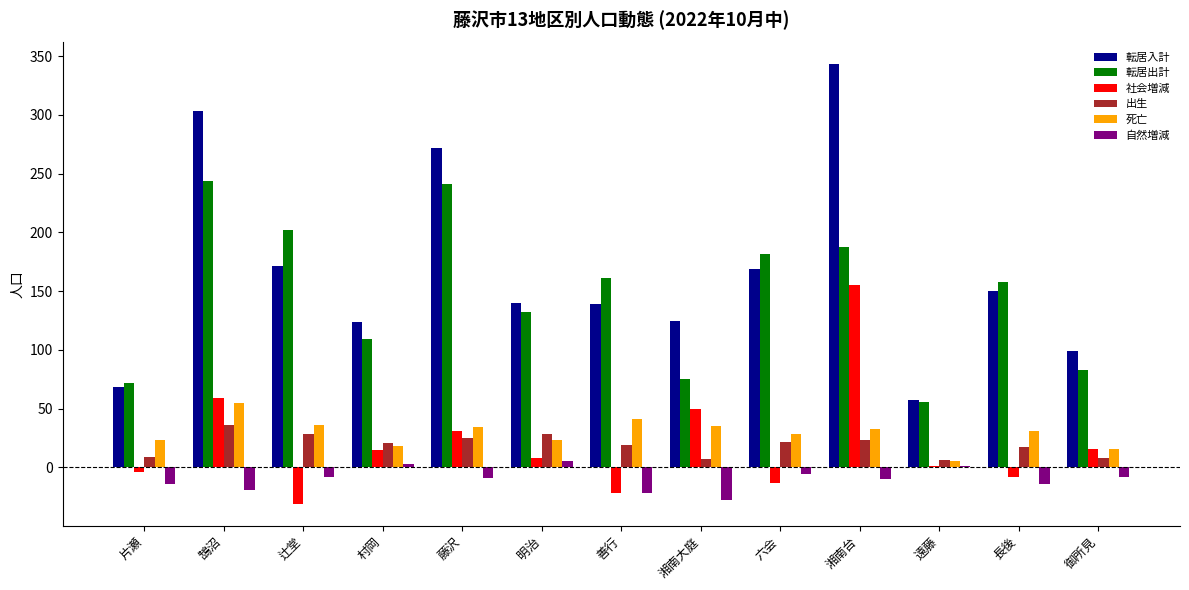

True or false: 転居出計 has a value of 56 at 遠藤.

True